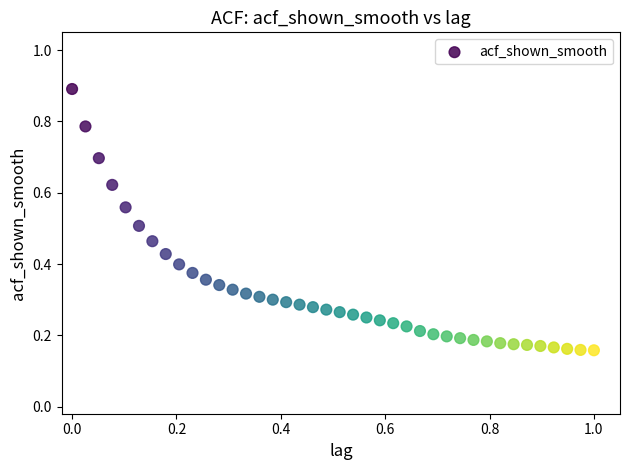

What is the range of Y values (max minus min)?

0.7